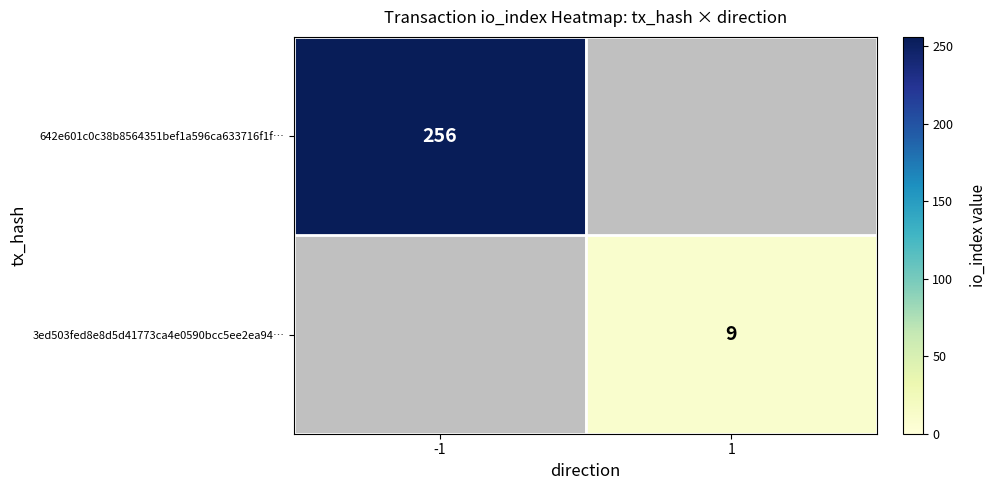

Is it true that 3ed503fed8e8d5d41773ca4e0590bcc5ee2ea94… equals 14 at 1?

False